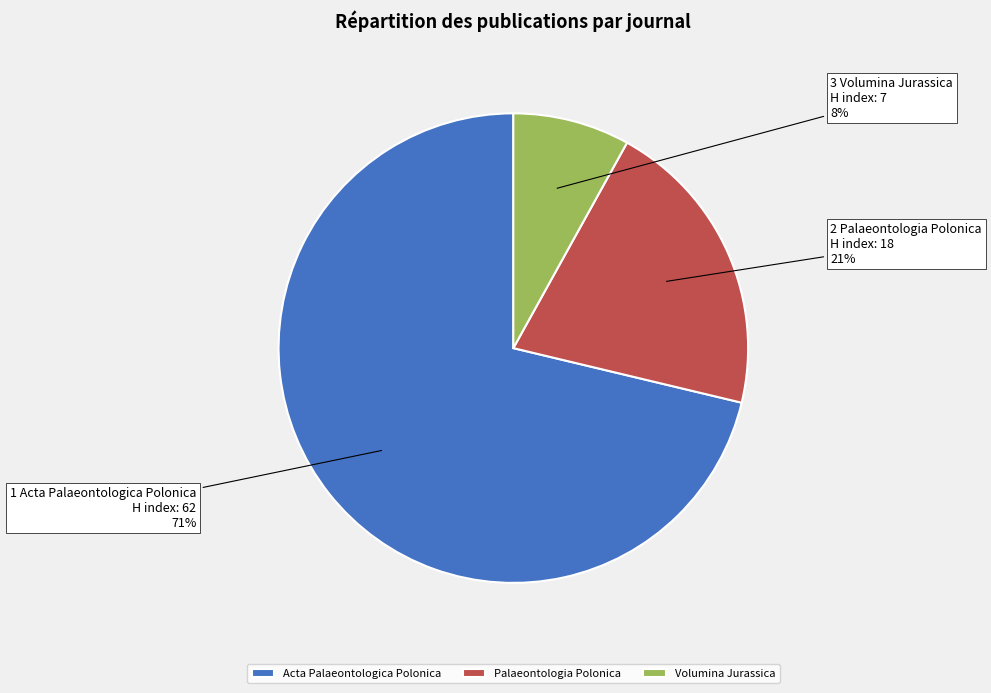

Which slice is the largest?

Acta Palaeontologica Polonica